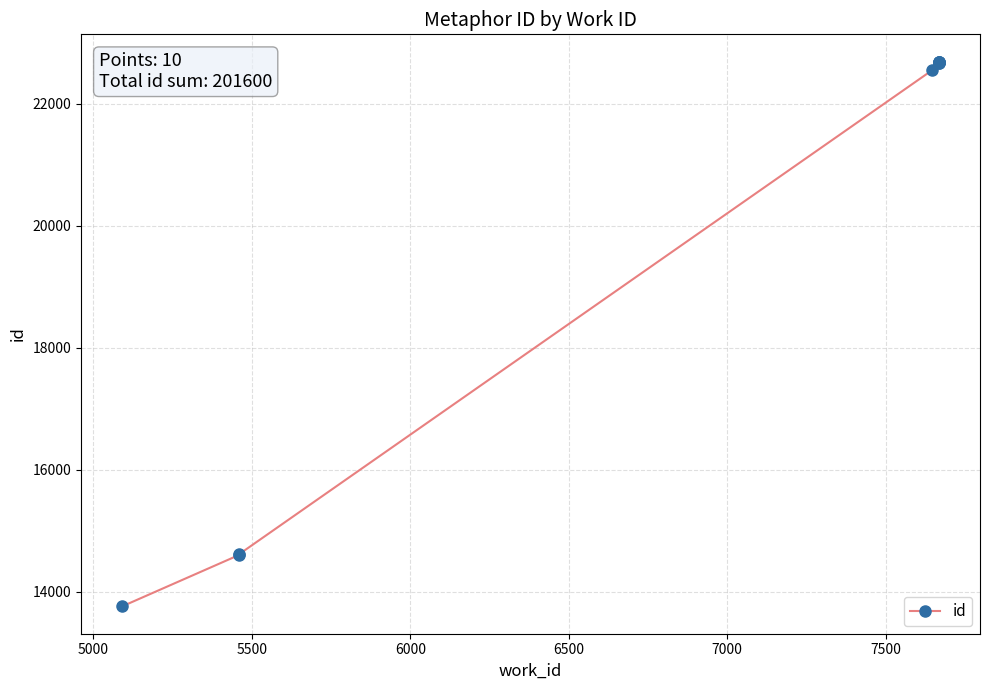

How many values are below 22674?

5